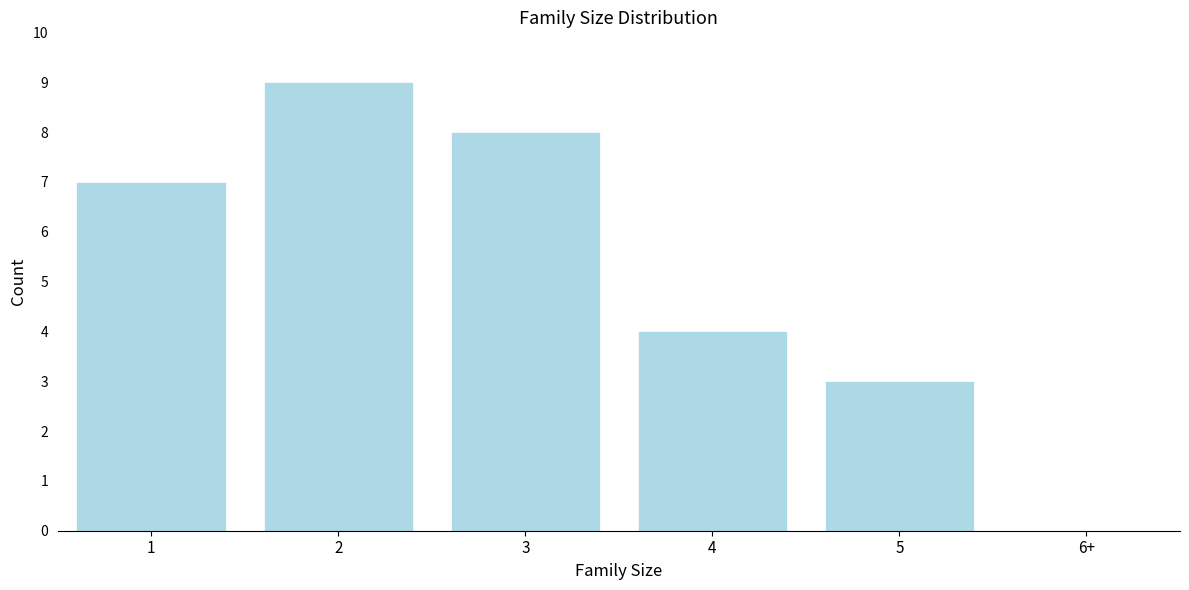

Reading right to left, list all the values displayed in this chart.

6+=0	5=3	4=4	3=8	2=9	1=7